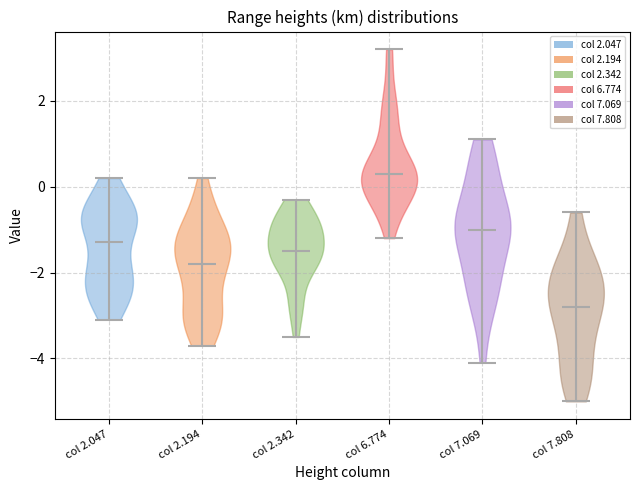

Reading left to right, read every violin against the y-axis: where its median line is, and the lowest and highest points it reaches. The values are not printed on the chart, so give them approximately, as read against the axis.

col 2.047: median line -1.2, lowest point -3.0, highest point 0.2
col 2.194: median line -1.8, lowest point -3.6, highest point 0.2
col 2.342: median line -1.4, lowest point -3.4, highest point -0.2
col 6.774: median line 0.4, lowest point -1.2, highest point 3.2
col 7.069: median line -1.0, lowest point -4.0, highest point 1.2
col 7.808: median line -2.8, lowest point -5.0, highest point -0.6